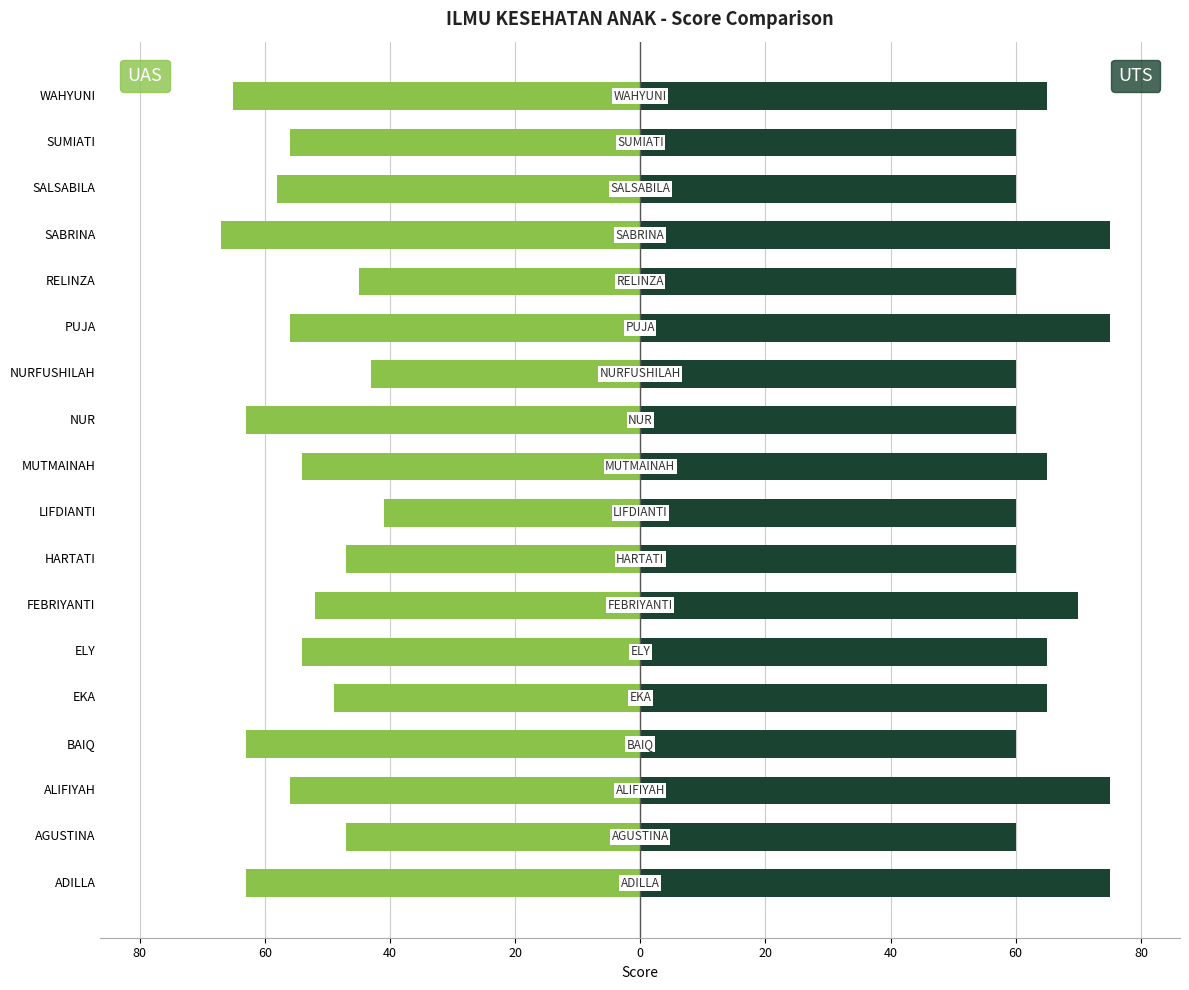

Read the UTS value at ALIFIYAH.

75